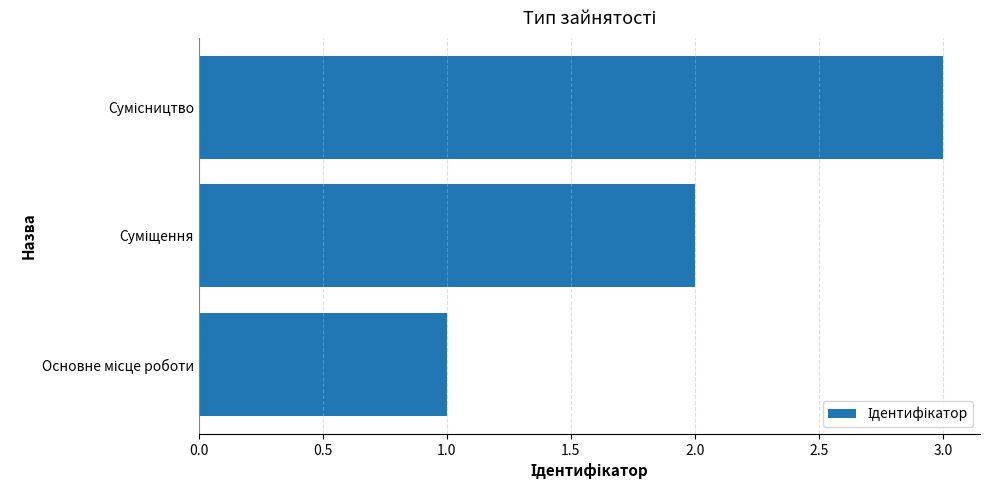

What is the sum of all values?

6